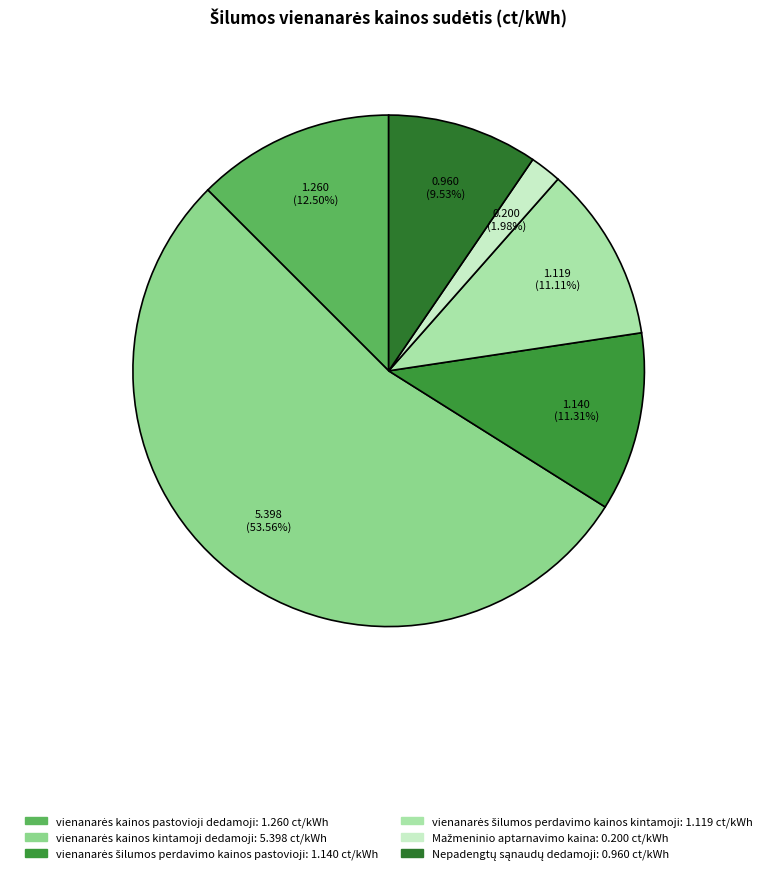

Do vienanarės kainos kintamoji dedamoji and vienanarės šilumos perdavimo kainos kintamoji together represent more than half of the pie?

Yes